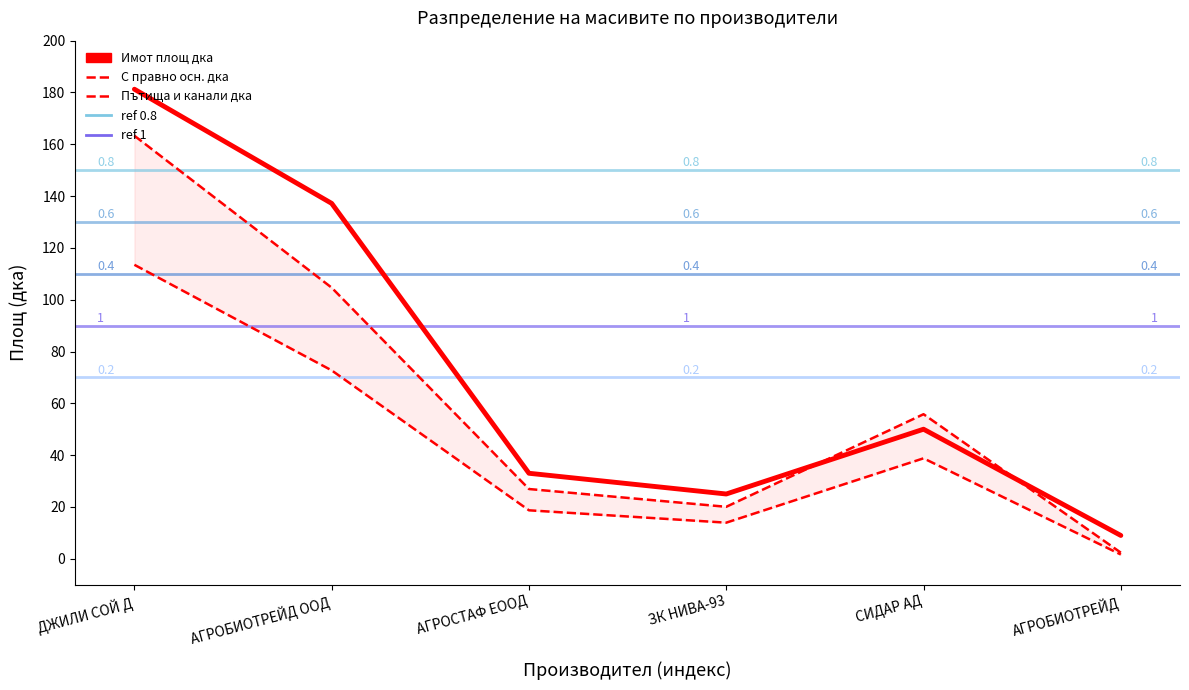

Is this an area chart (filled region under the line)?

No